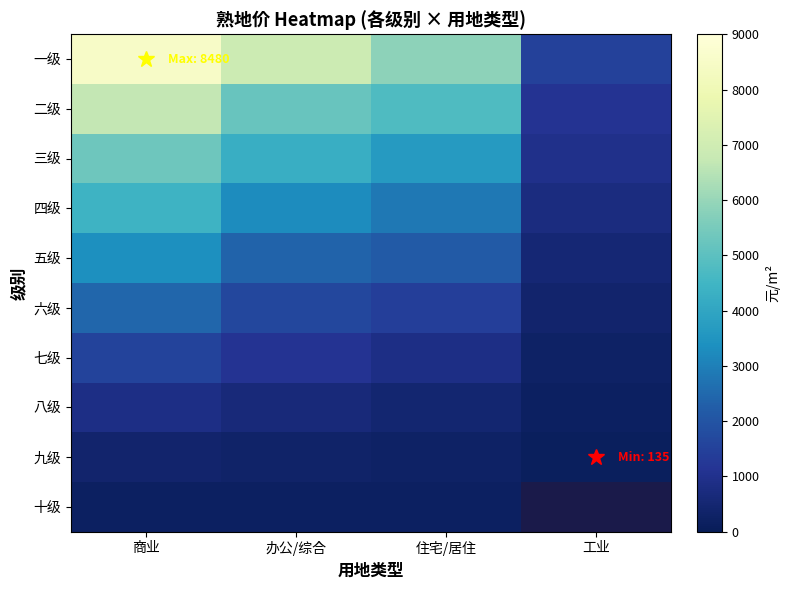

Count the number of data series in this chart.

10